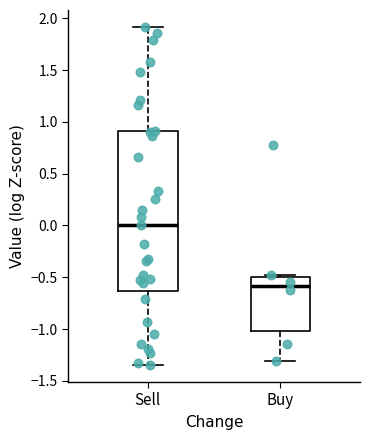

Where does the lower whisker of the box for Sell end on the y-axis? The values are not printed on the chart, so give them approximately, as read against the axis.

-1.35